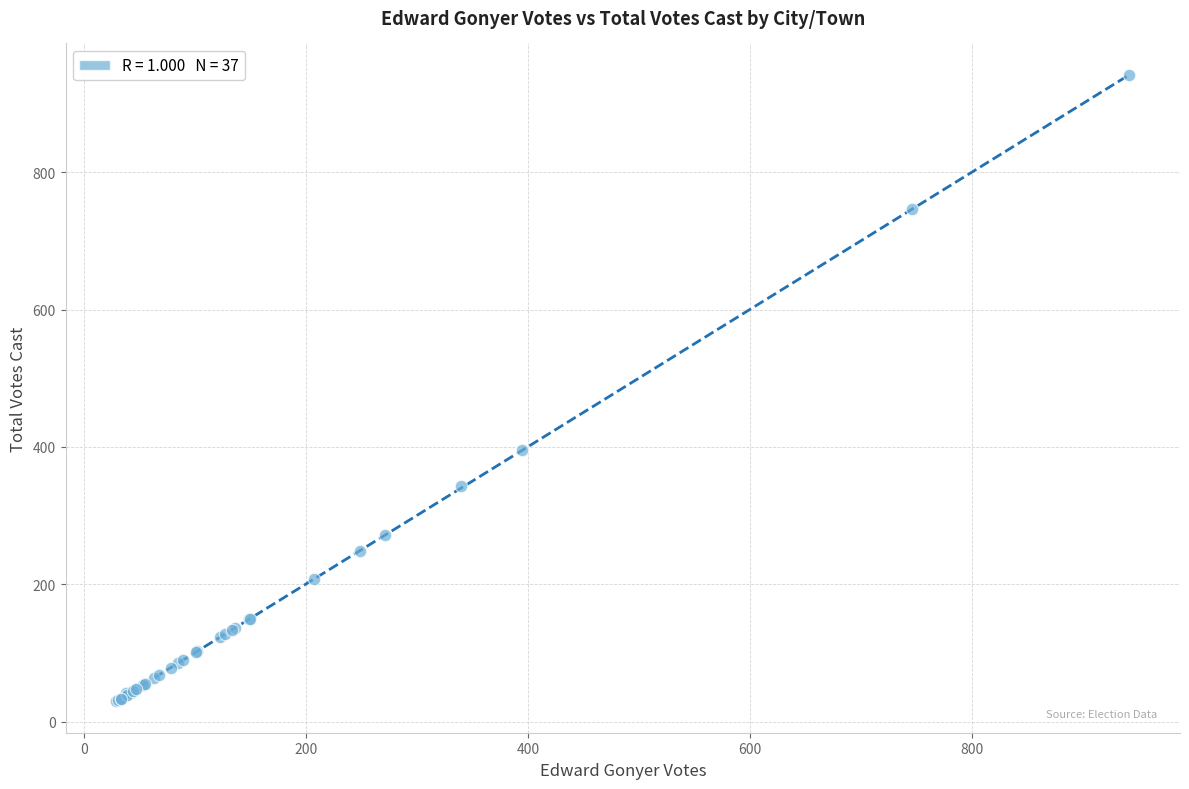

What Y value in the scatter plot is closest to 486?

395